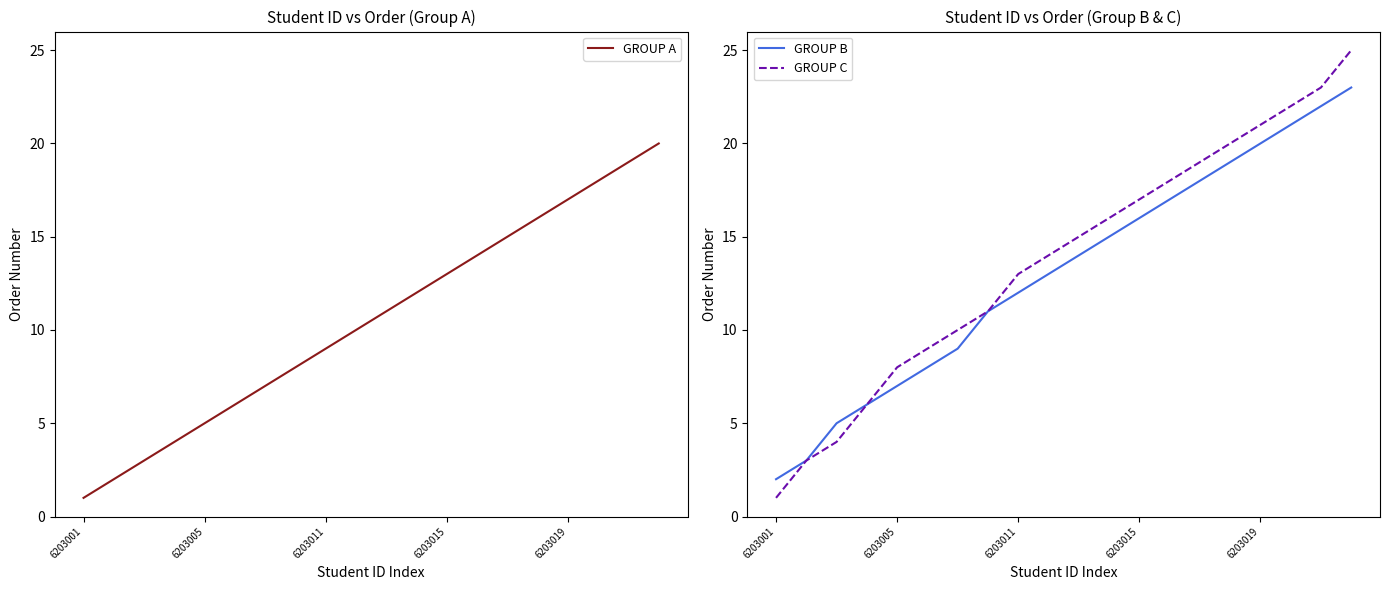

The value of GROUP A at 6203011 is 15. True or false?

False